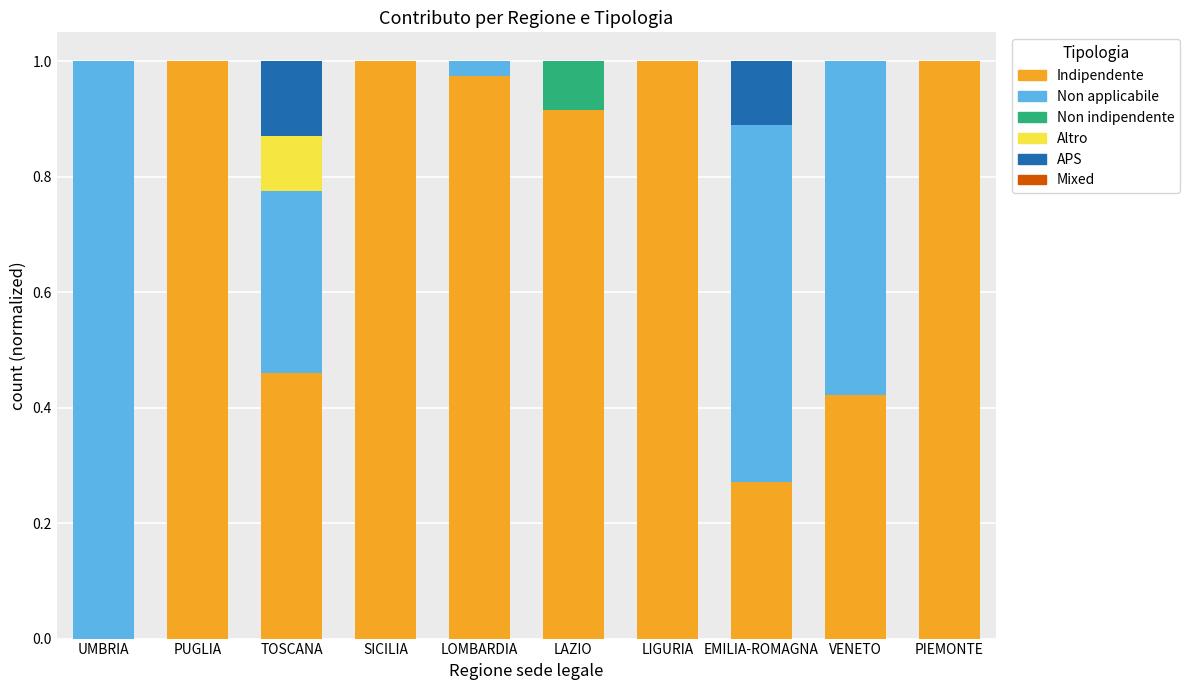

The Indipendente series shows 1.6 at PIEMONTE. True or false?

False